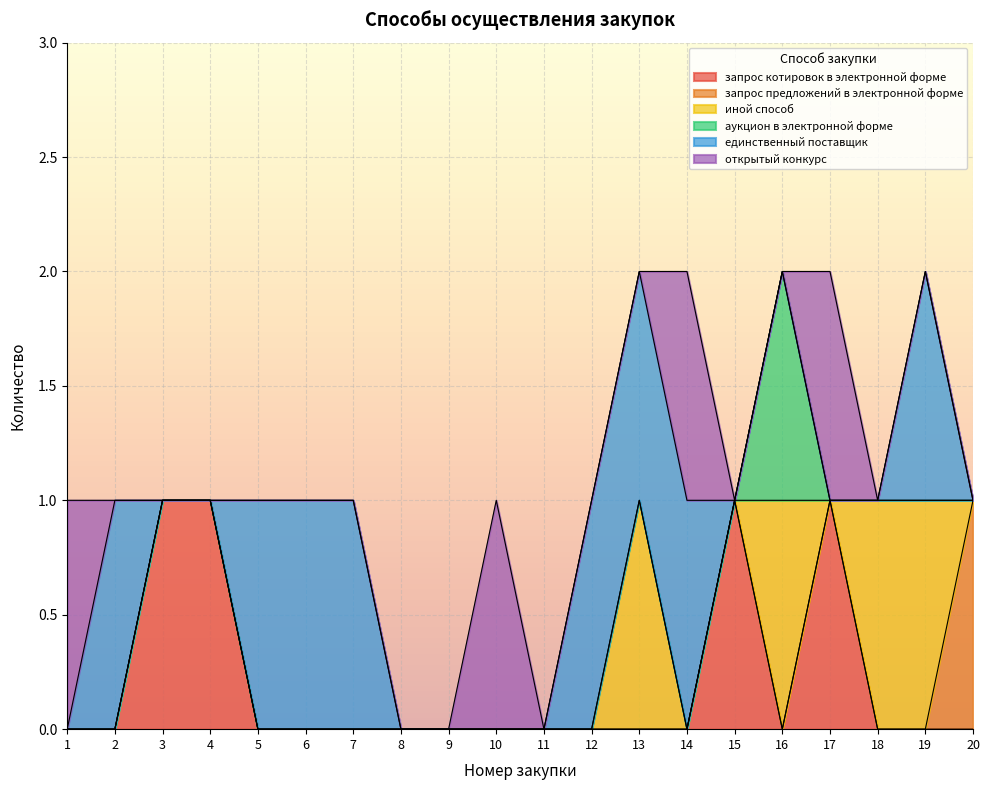

List the series in order of their peak value, lowest first.

запрос котировок в электронной форме, запрос предложений в электронной форме, иной способ, аукцион в электронной форме, единственный поставщик, открытый конкурс